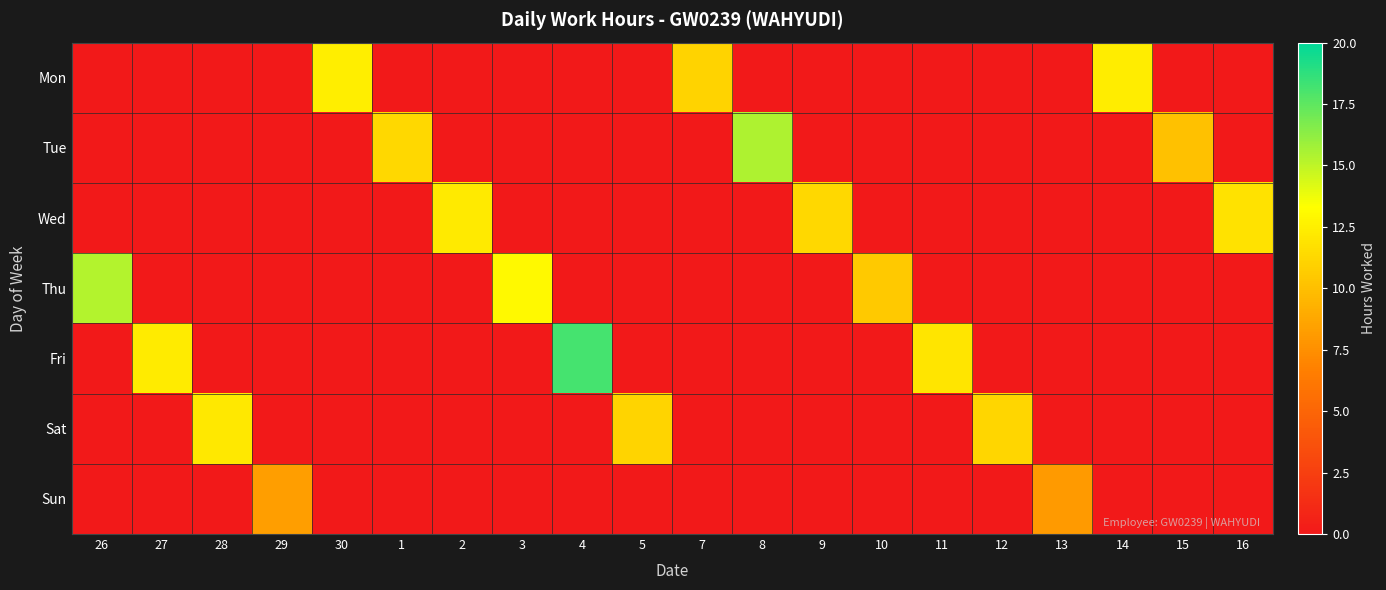

List the series in order of their peak value, highest first.

Fri, Tue, Thu, Mon, Wed, Sat, Sun